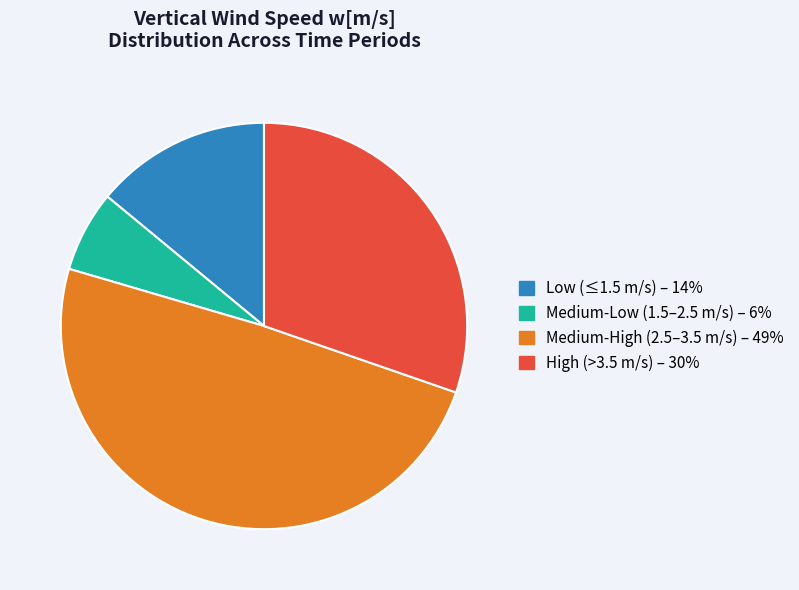

Is there a majority slice in this chart?

No